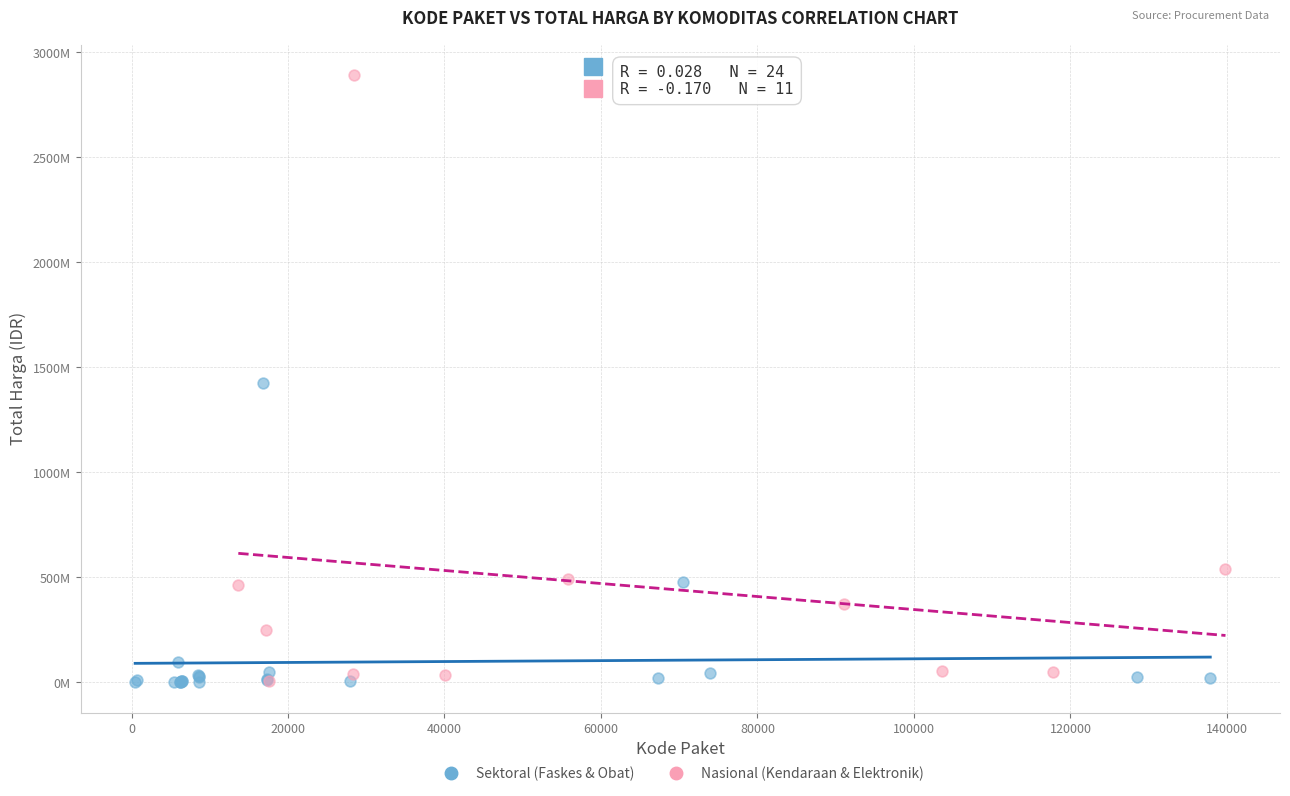

What are all the series names shown in the legend?

Sektoral (Faskes & Obat), Nasional (Kendaraan & Elektronik)